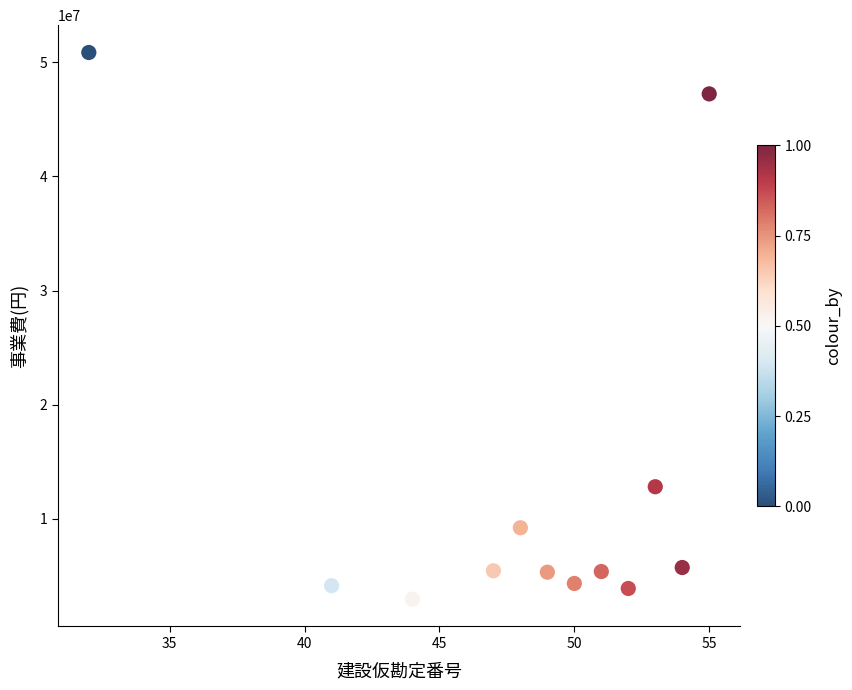

What is the range of Y values (max minus min)?

47913557